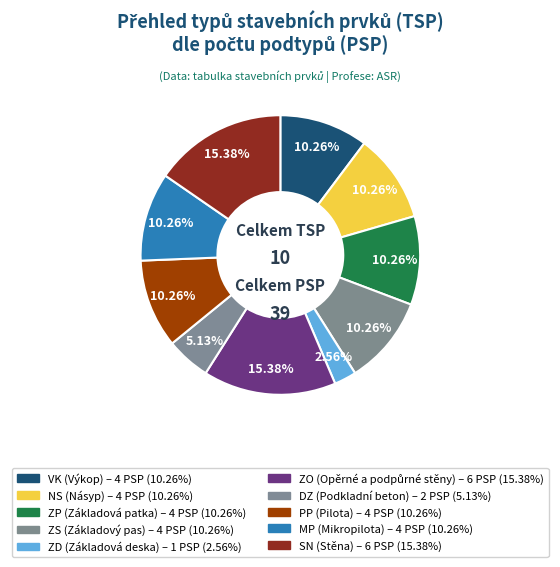

How many segments does this pie chart have?

10